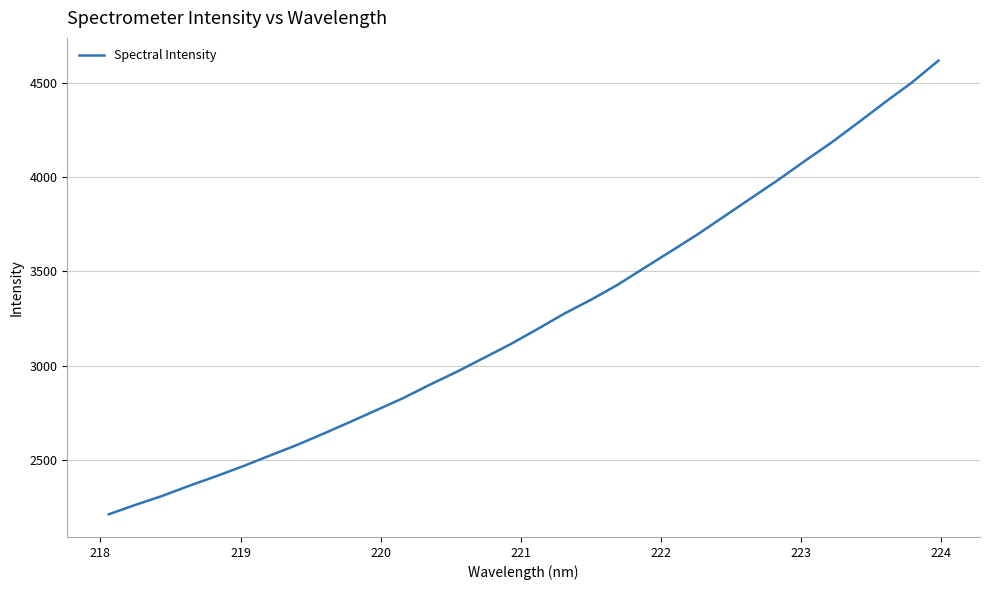

What is the sum of all values?

103902.6